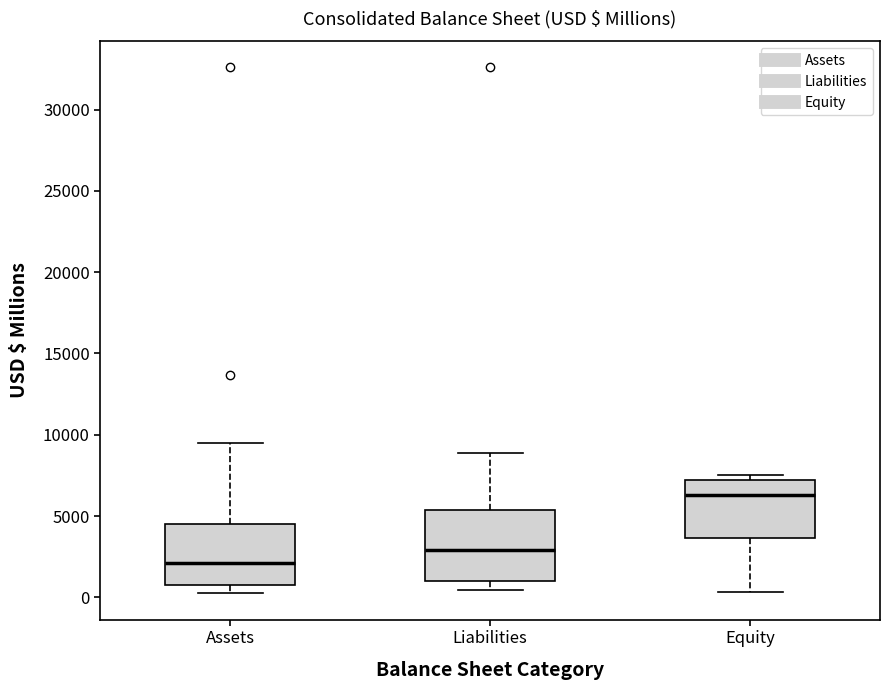

Where does the lower whisker of the box for Assets end on the y-axis? The values are not printed on the chart, so give them approximately, as read against the axis.

0